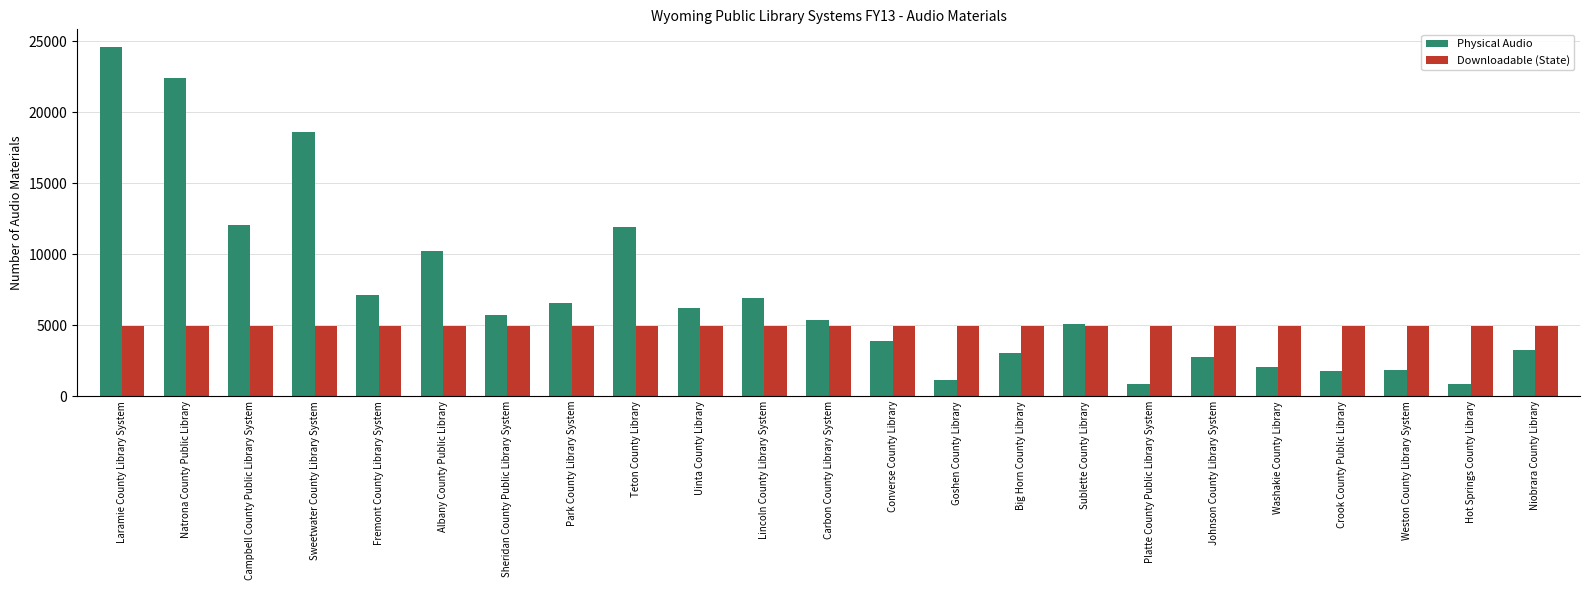

Where does the Physical Audio series first go above 5333?

Laramie County Library System